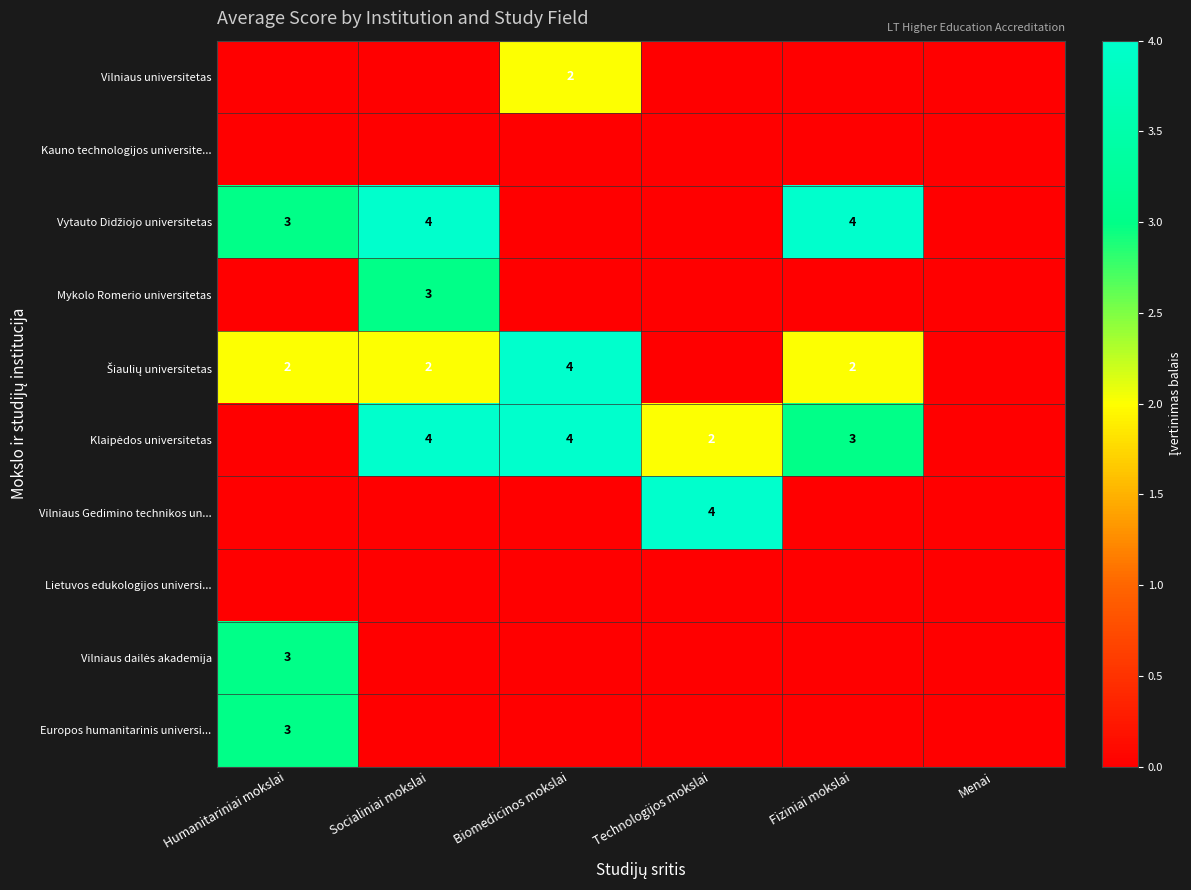

Is it true that Vilniaus Gedimino technikos un... equals -2 at Socialiniai mokslai?

False